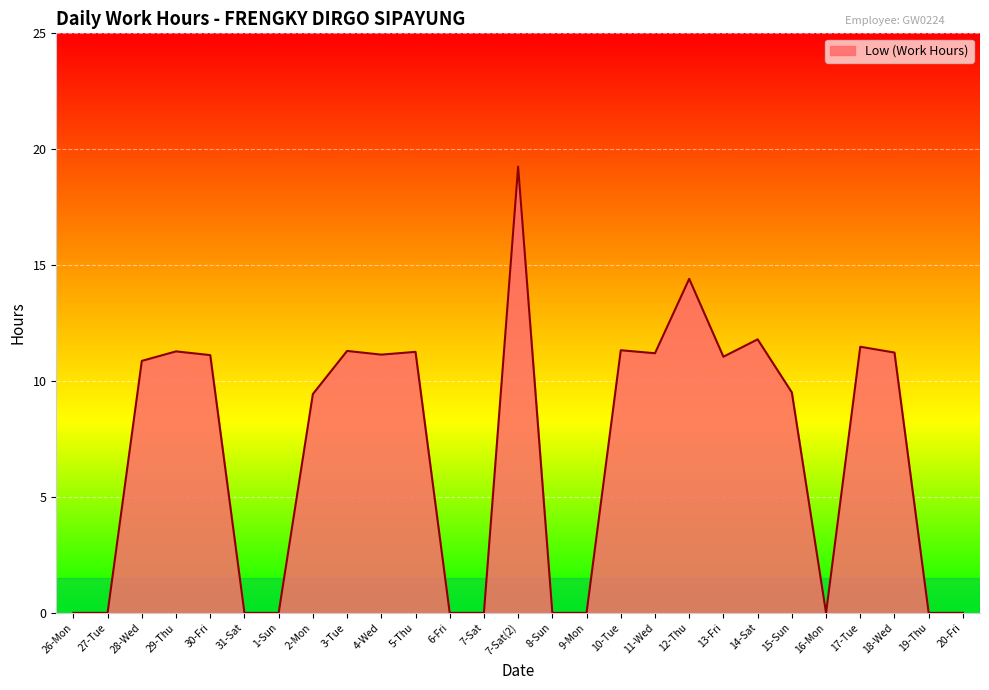

Is it true that the value at 27-Tue is 0.0?

True